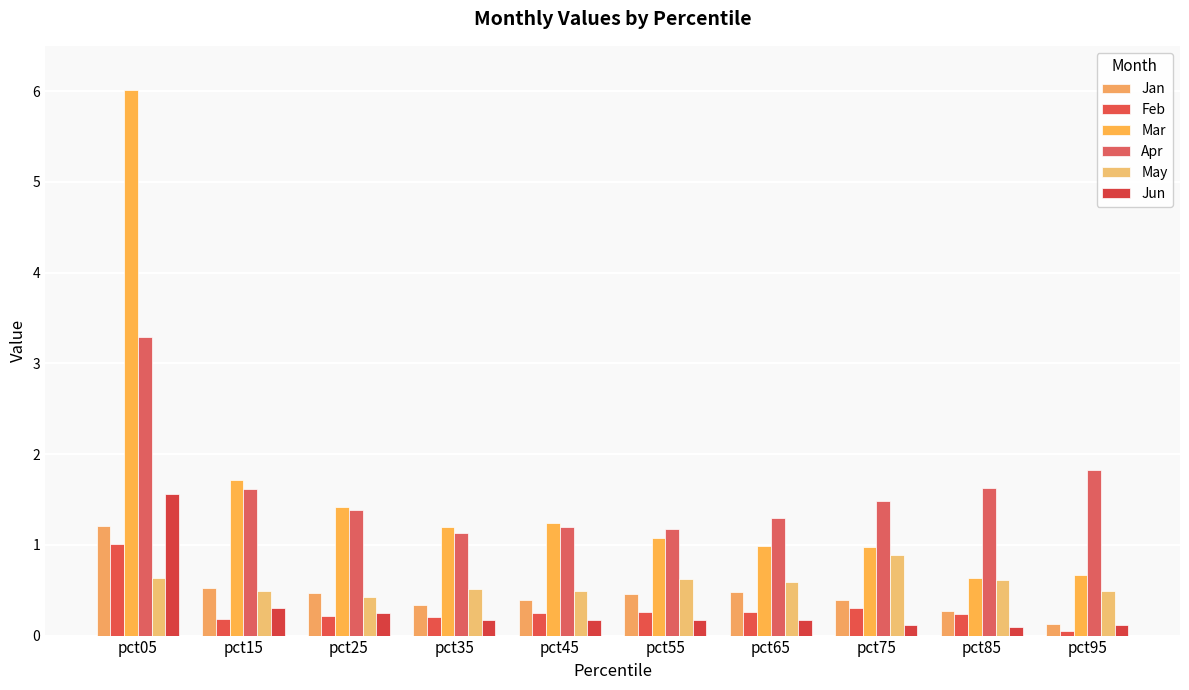

Reading left to right, list all the values displayed in this chart.

Jan: 1.2	0.5	0.5	0.3	0.4	0.5	0.5	0.4	0.3	0.1
Feb: 1.0	0.2	0.2	0.2	0.2	0.3	0.3	0.3	0.2	0.1
Mar: 6.0	1.7	1.4	1.2	1.2	1.1	1.0	1.0	0.6	0.7
Apr: 3.3	1.6	1.4	1.1	1.2	1.2	1.3	1.5	1.6	1.8
May: 0.6	0.5	0.4	0.5	0.5	0.6	0.6	0.9	0.6	0.5
Jun: 1.6	0.3	0.3	0.2	0.2	0.2	0.2	0.1	0.1	0.1